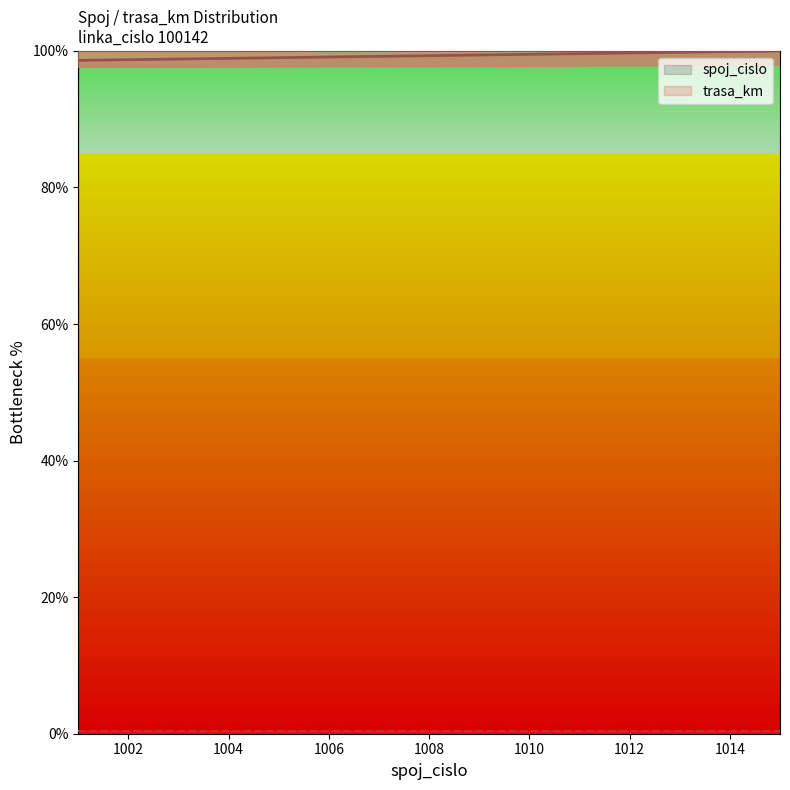

True or false: spoj_cislo and trasa_km intersect in this chart.

False